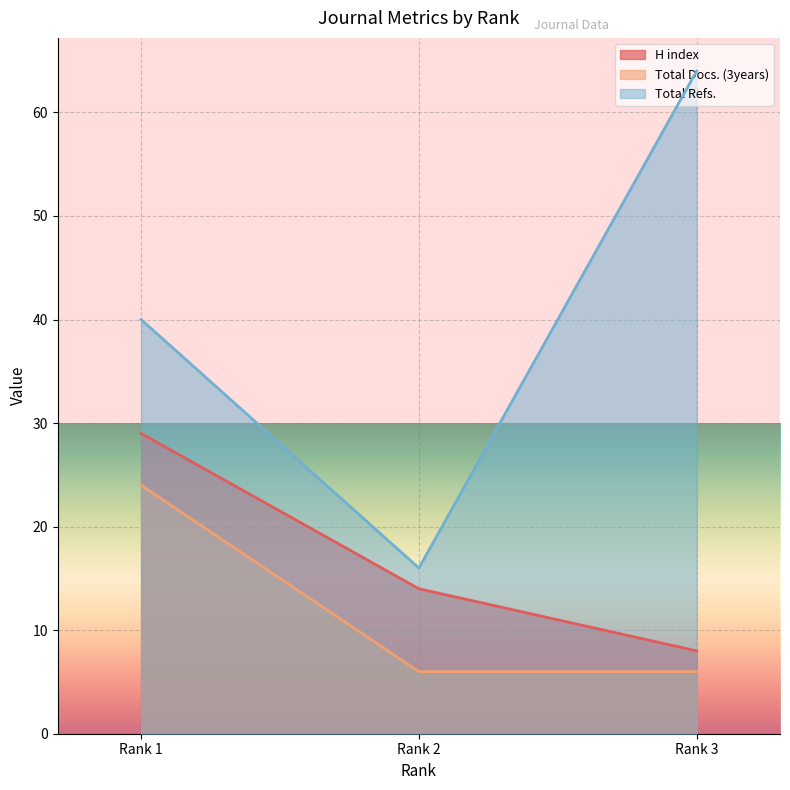

What is the maximum value shown in the chart?

64